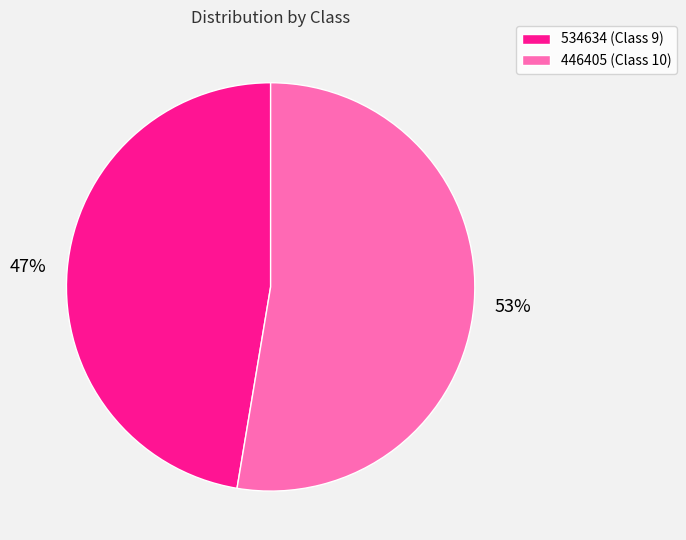

How many segments does this pie chart have?

2